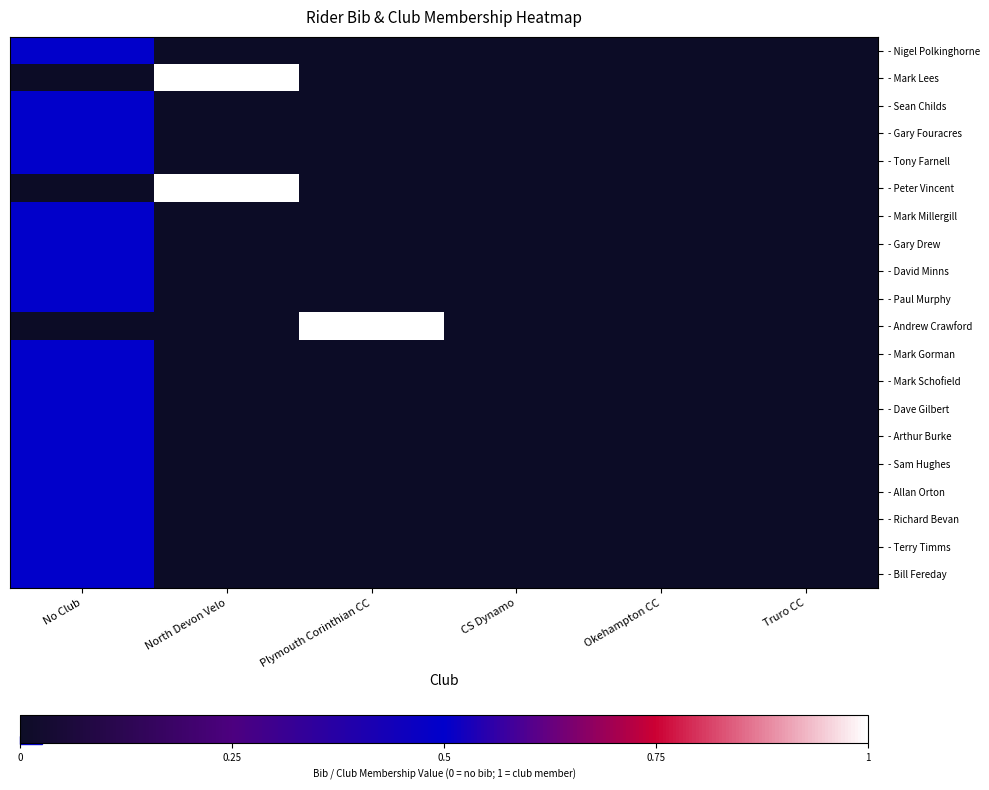

What is the total value across all series at North Devon Velo?

2.0